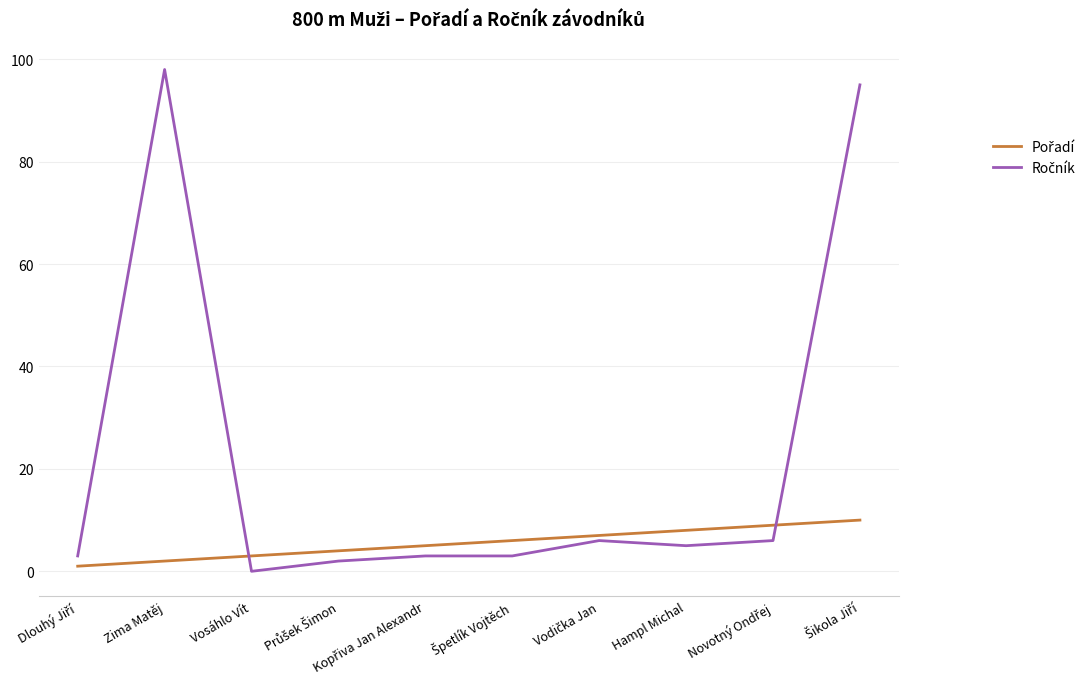

What is the greatest value displayed?

98